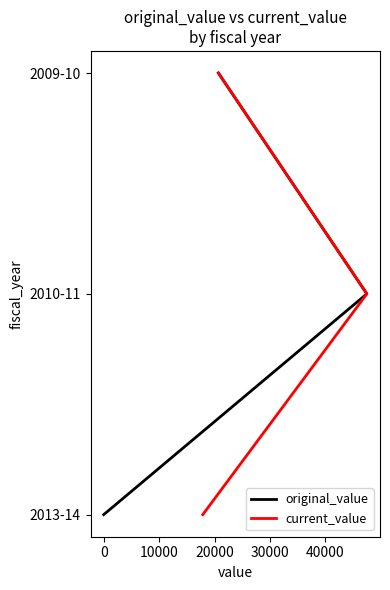

What is the minimum value for original_value?

-2